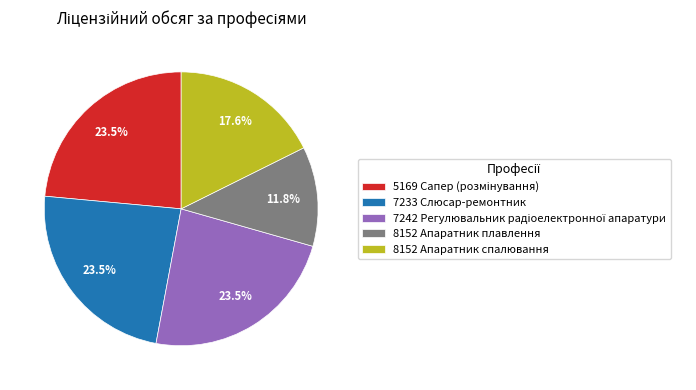

True or false: 8152 Апаратник плавлення accounts for 1% of the total.

False